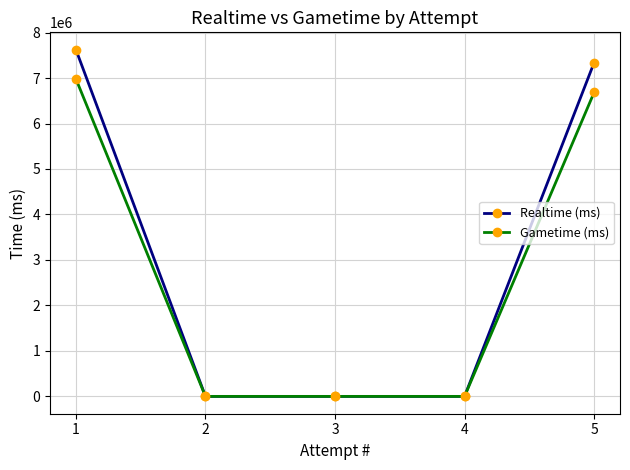

Which category has the highest value in the Realtime (ms) series?

1